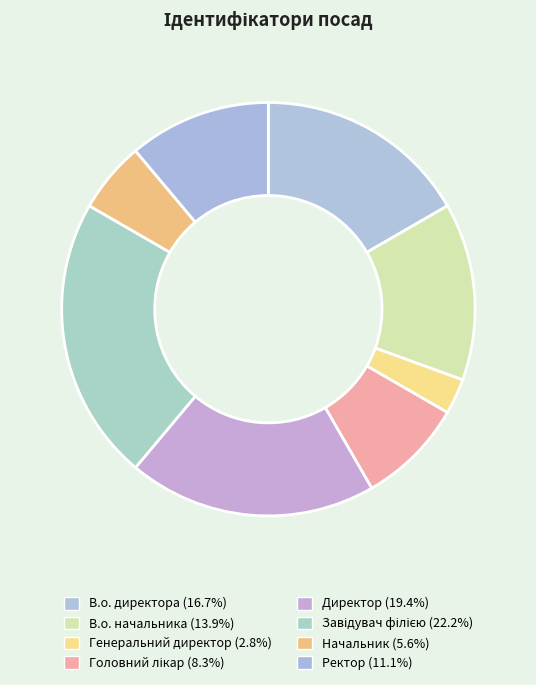

Between Директор and Начальник, which is larger?

Директор